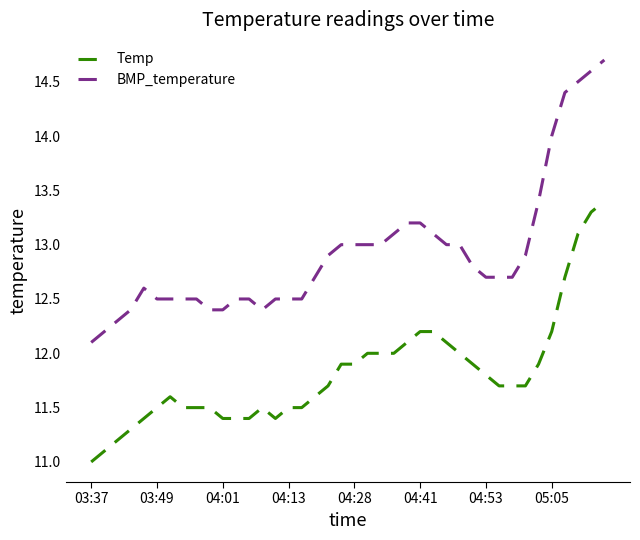

Which series has the largest total across all categories?

BMP_temperature